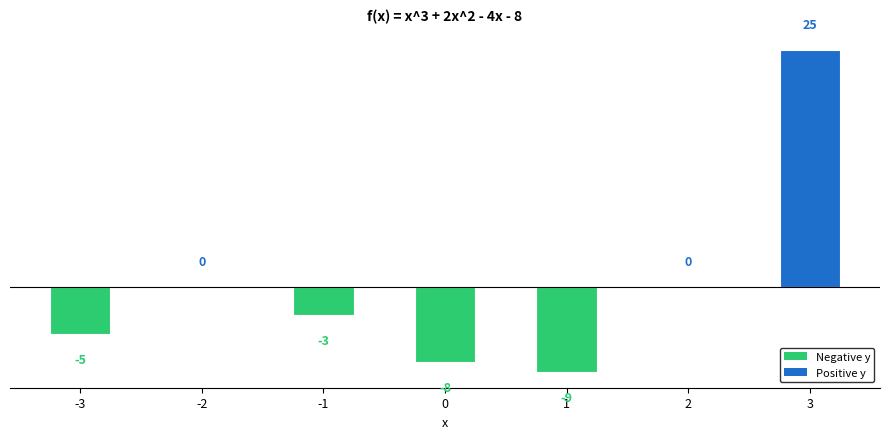

Does the chart contain stacked bars?

No